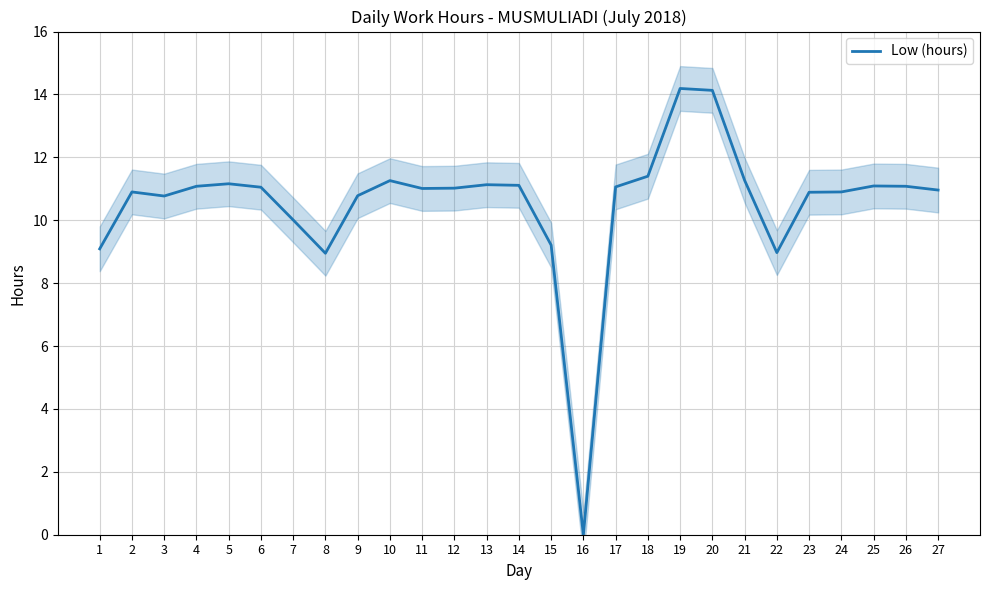

Which category has the lowest value across all series?

16